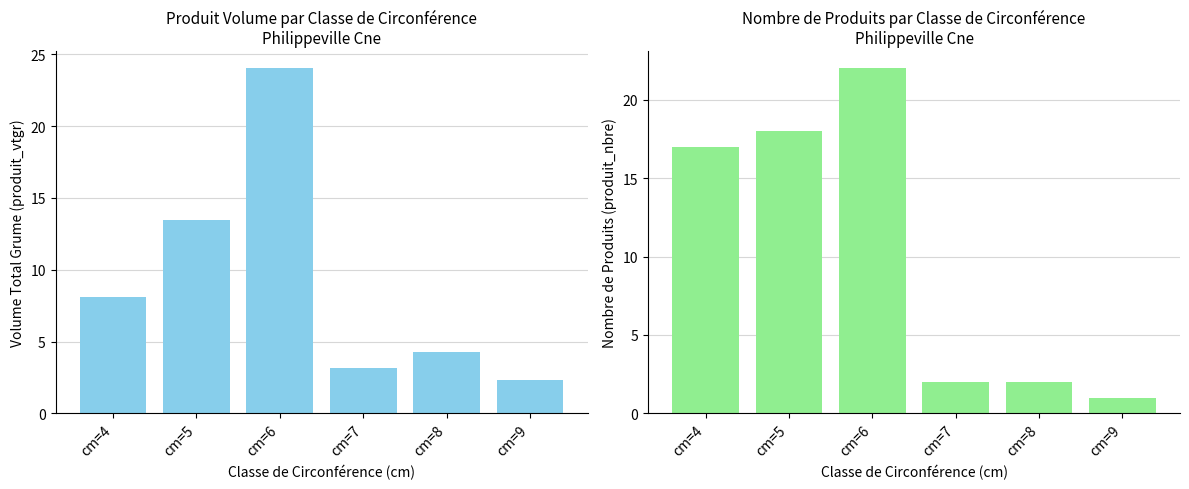

Reading right to left, what are all the values shown in this chart?

produit_vtgr: 2.3	4.2	3.2	24.0	13.5	8.1
produit_nbre: 1.0	2.0	2.0	22.0	18.0	17.0